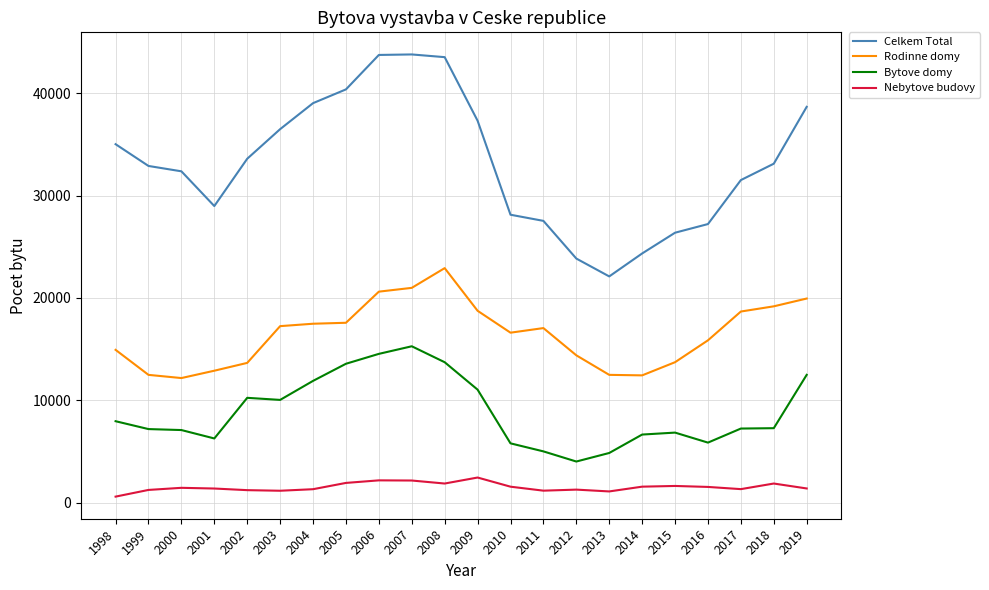

What are all the series names shown in the legend?

Celkem Total, Rodinne domy, Bytove domy, Nebytove budovy